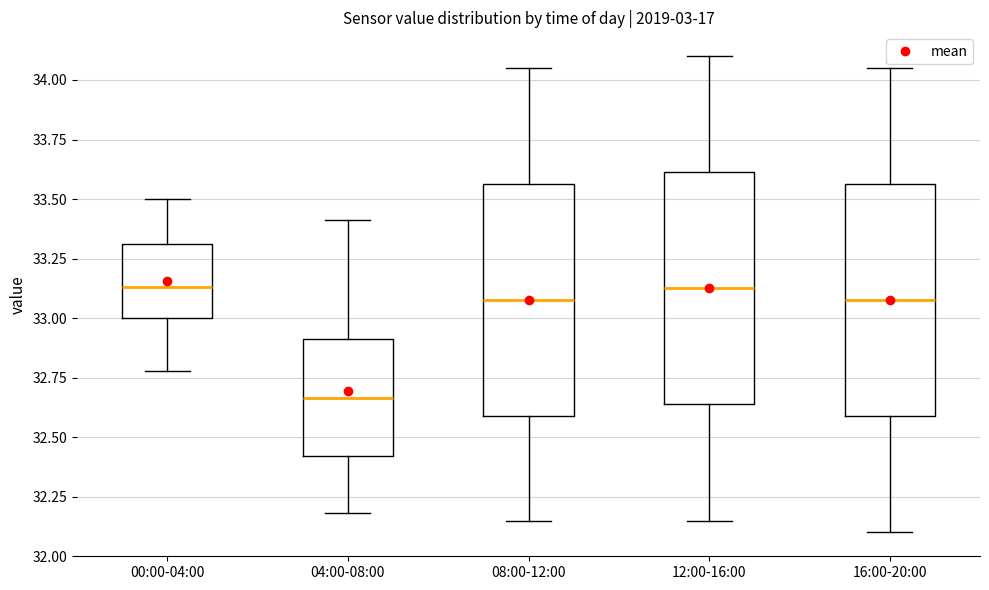

Where is the upper edge of the box for 12:00-16:00 on the y-axis? The values are not printed on the chart, so give them approximately, as read against the axis.

33.60